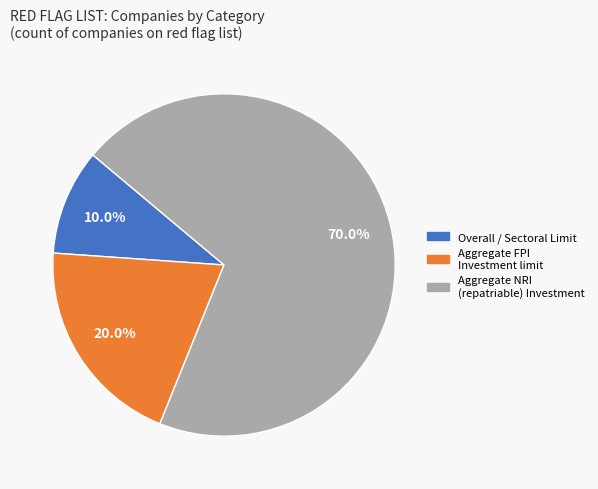

Is Aggregate NRI (repatriable) Investment the majority of the pie?

Yes